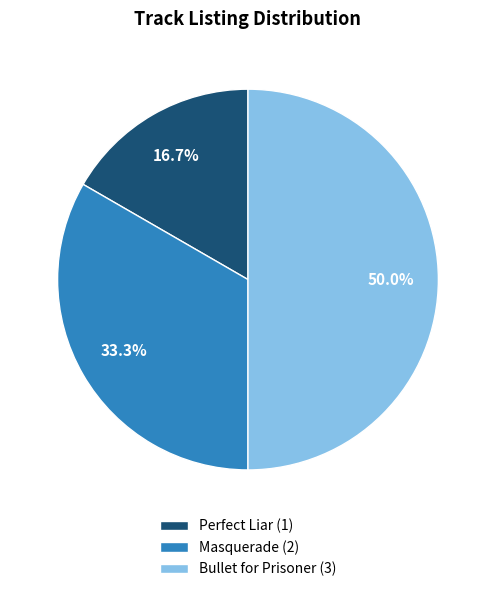

Is it true that Bullet for Prisoner is 50% of the pie?

True